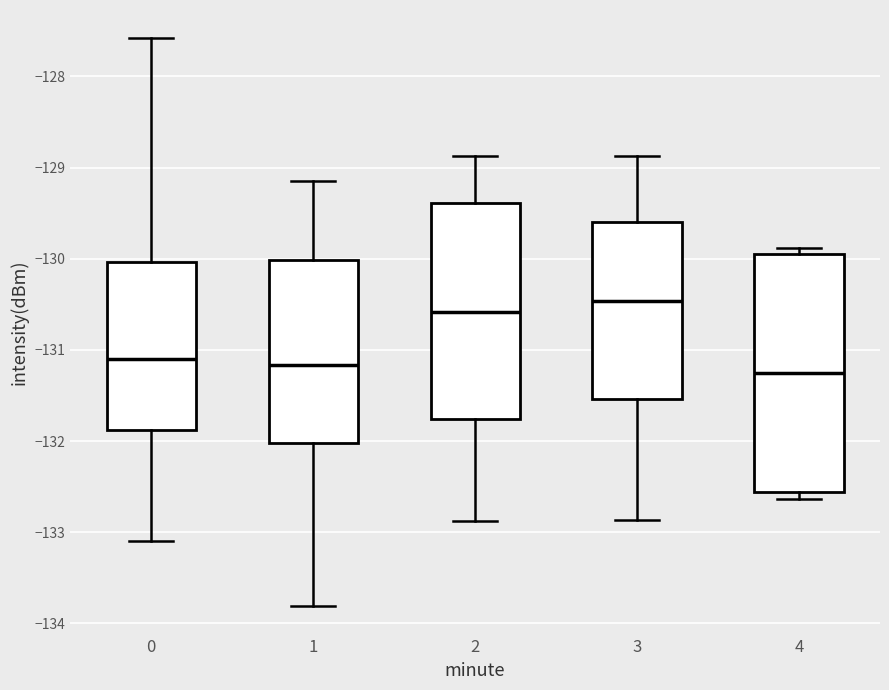

Reading left to right, transcribe this box plot: for each box, give where its median line is, the range the box spans, and where its two whiskers end, as read against the y-axis. The values are not printed on the chart, so give them approximately, as read against the axis.

0: median -131.1, box -131.9 to -130.0, whiskers -133.1 to -127.6
1: median -131.2, box -132.0 to -130.0, whiskers -133.8 to -129.1
2: median -130.6, box -131.8 to -129.4, whiskers -132.9 to -128.9
3: median -130.5, box -131.5 to -129.6, whiskers -132.9 to -128.9
4: median -131.3, box -132.6 to -129.9, whiskers -132.6 (just below the box's lower edge) to -129.9 (just above the box's upper edge)